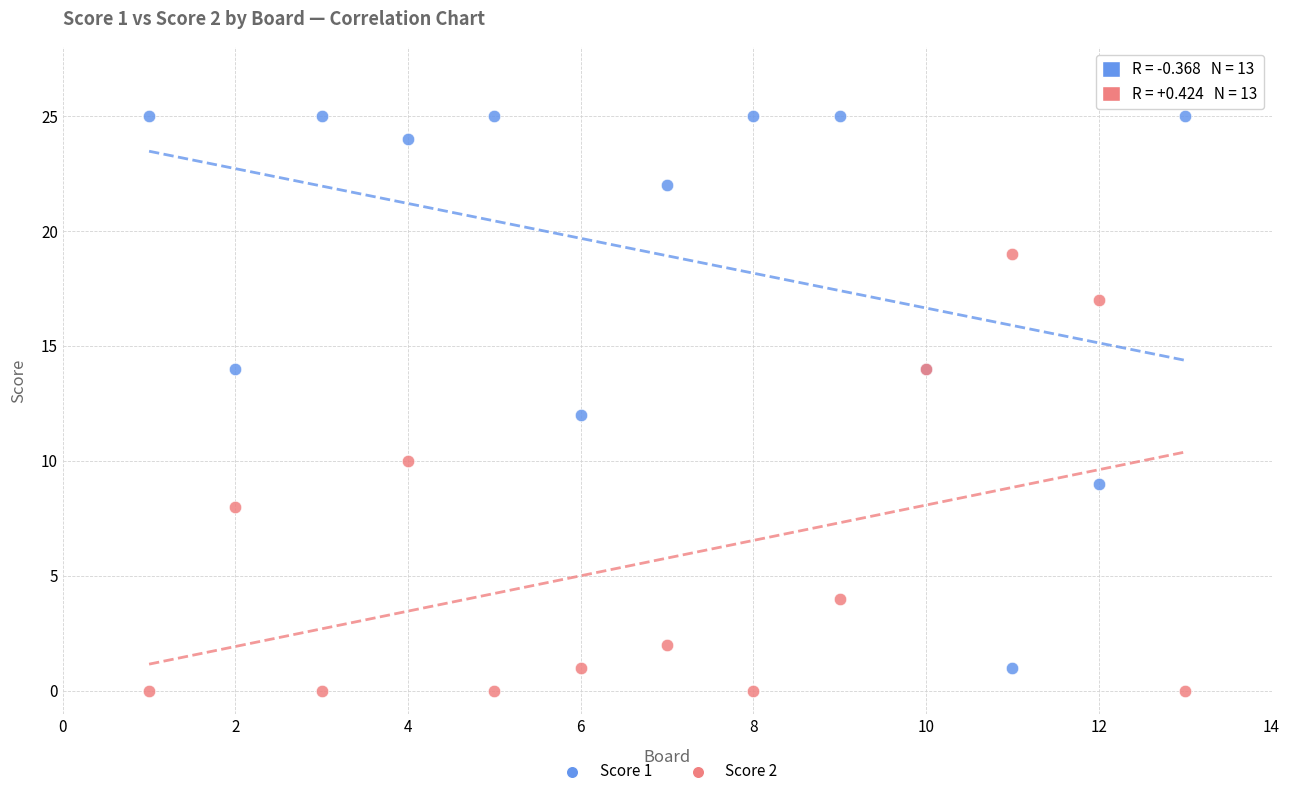

What are all the series names shown in the legend?

Score 1, Score 2